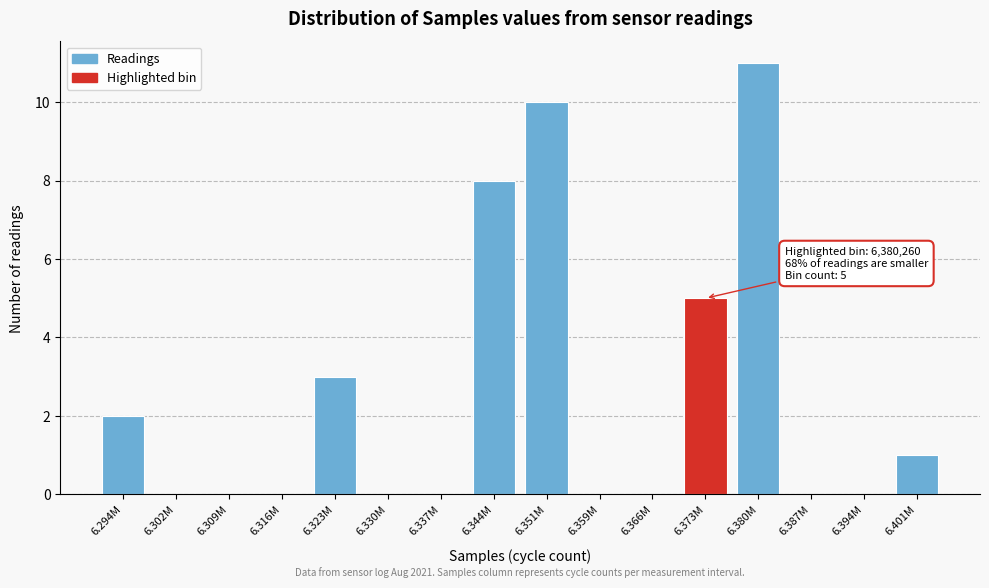

Reading left to right, extract all data points from this chart.

6.294M=2	6.302M=0	6.309M=0	6.316M=0	6.323M=3	6.330M=0	6.337M=0	6.344M=8	6.351M=10	6.359M=0	6.366M=0	6.373M=5	6.380M=11	6.387M=0	6.394M=0	6.401M=1